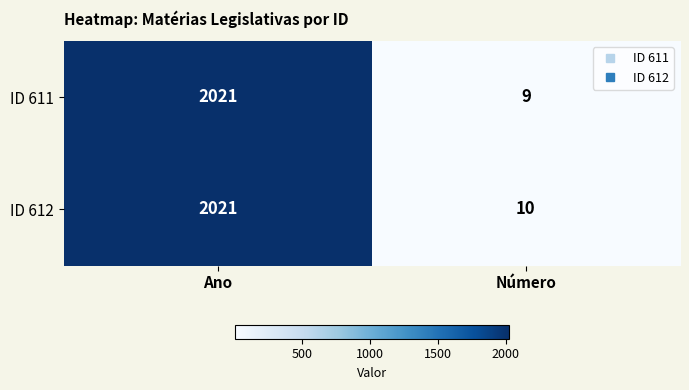

At which label is ID 612 closest to 1015?

Número